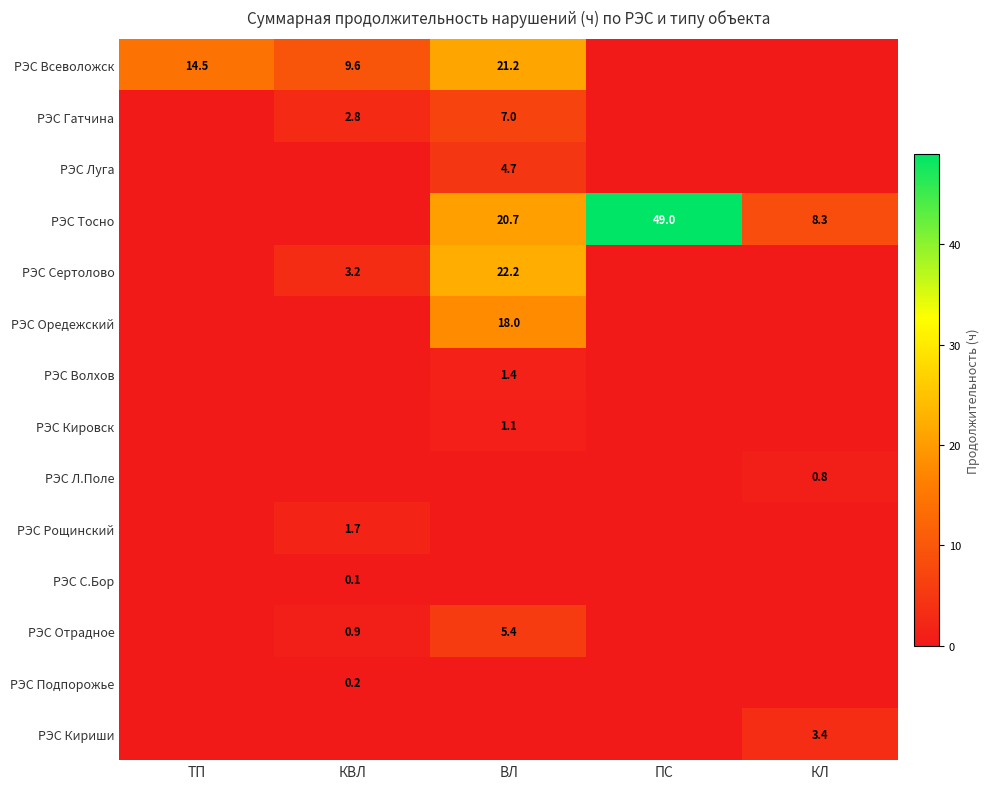

At how many categories does at least one series exceed 34?

1